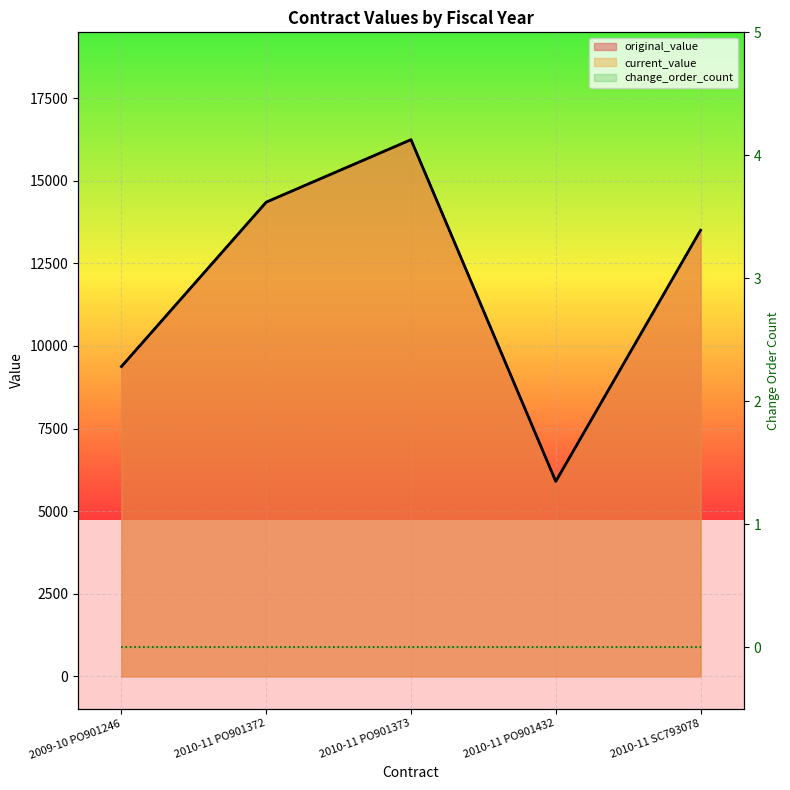

Is it true that current_value equals 2776.1 at 2010-11 PO901432?

False